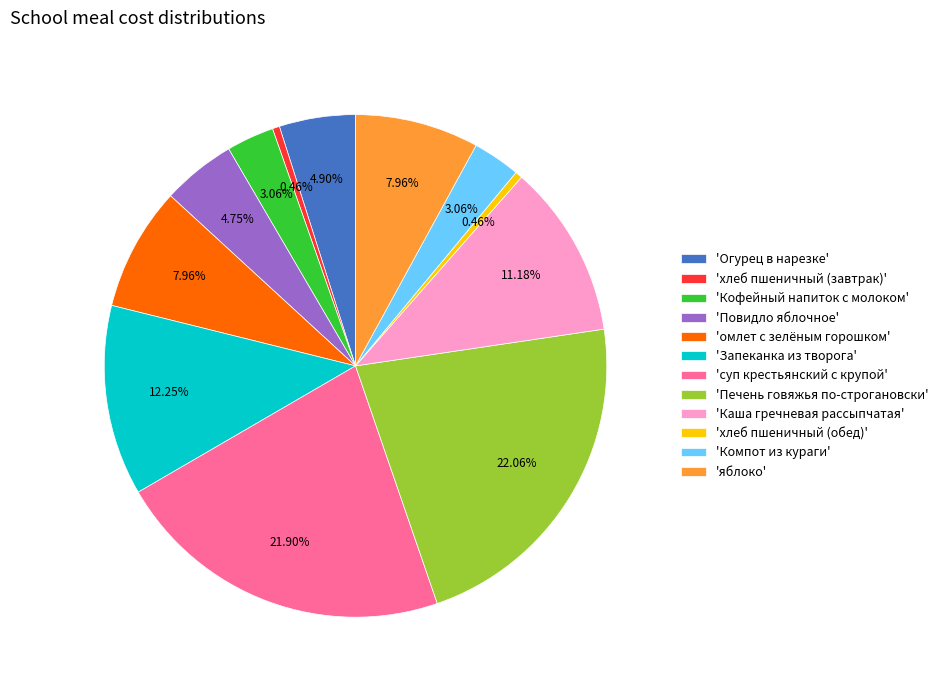

Between 'омлет с зелёным горошком' and 'Запеканка из творога', which is larger?

'Запеканка из творога'